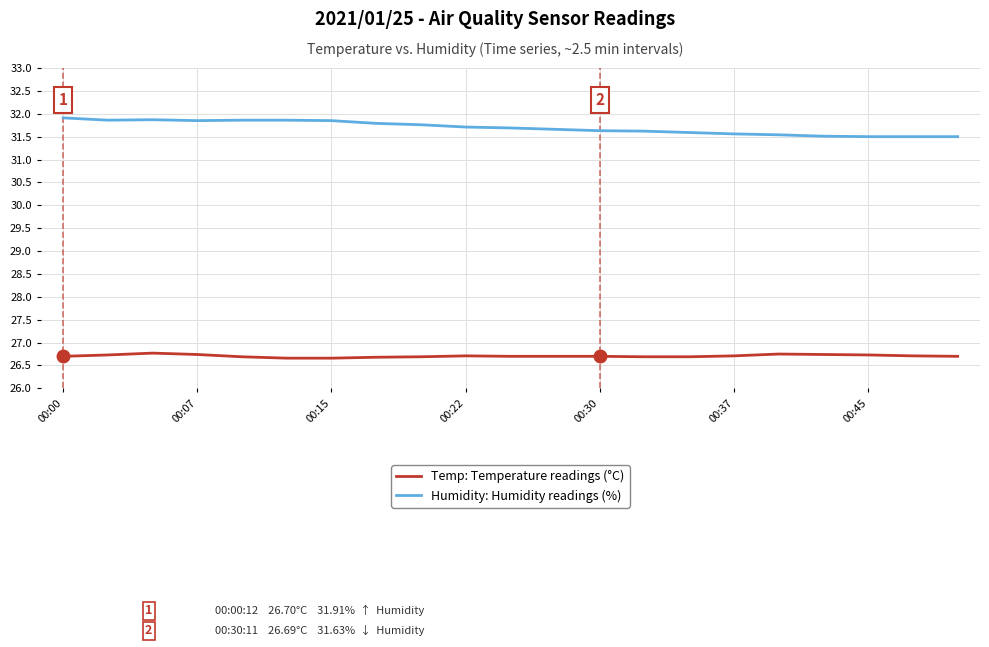

What is the greatest value displayed?

31.9